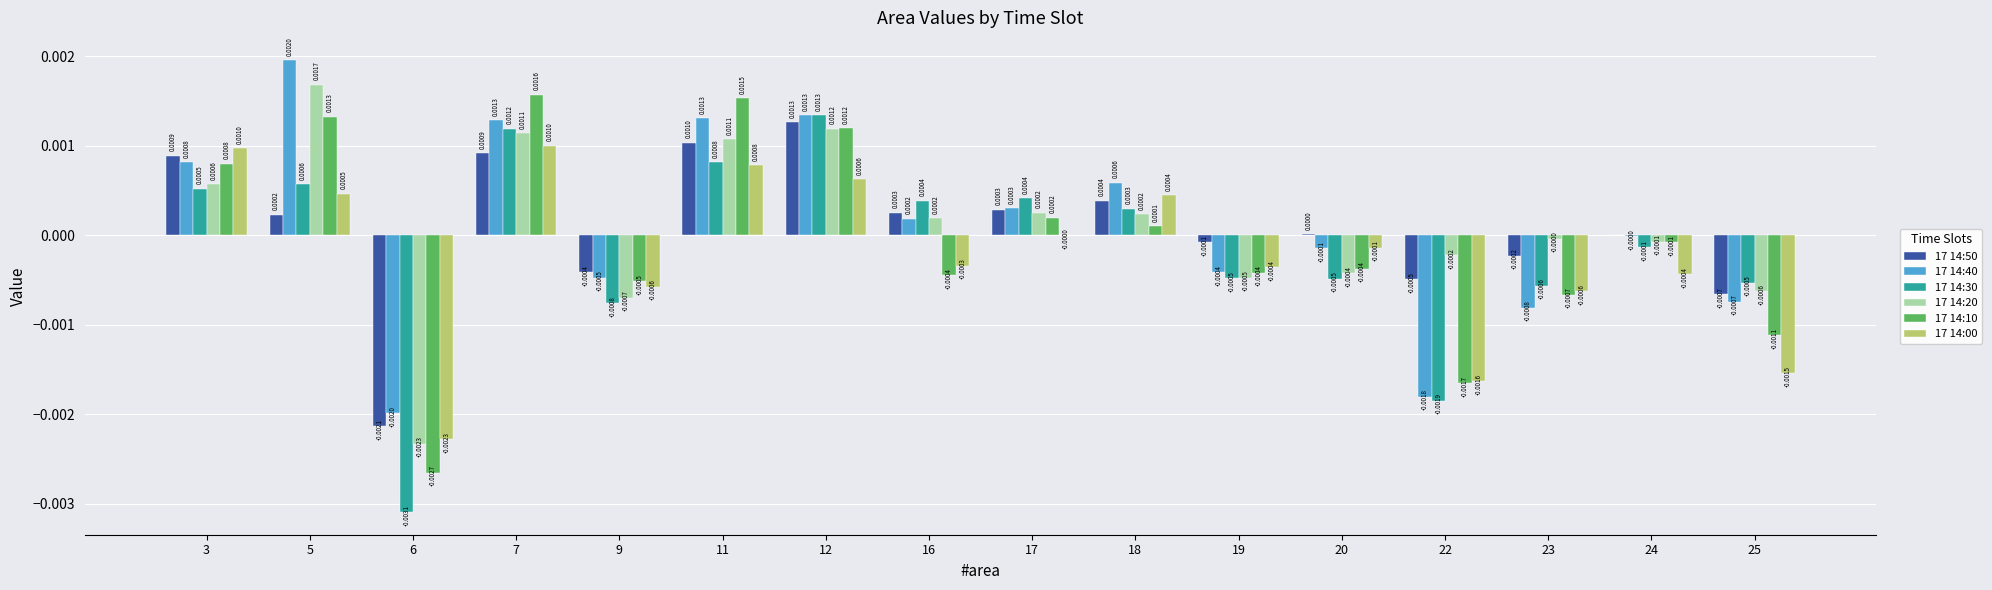

At which category is the sum across all series the highest?

7